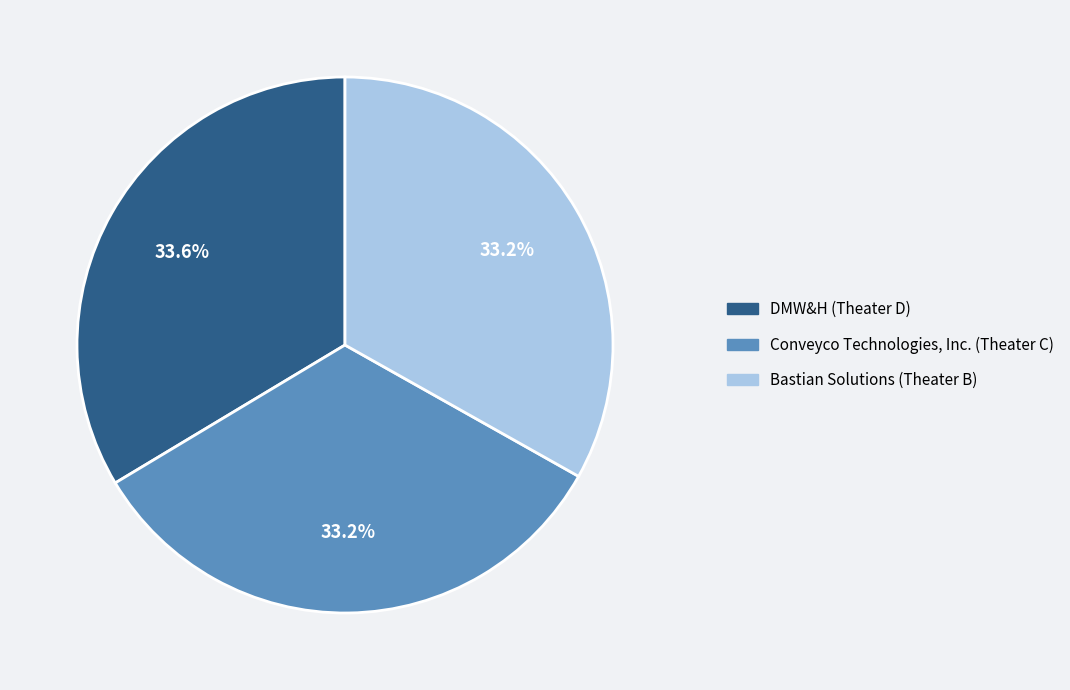

To the nearest percent, what is the combined percentage of DMW&H (Theater D) and Conveyco Technologies, Inc. (Theater C)?

67%